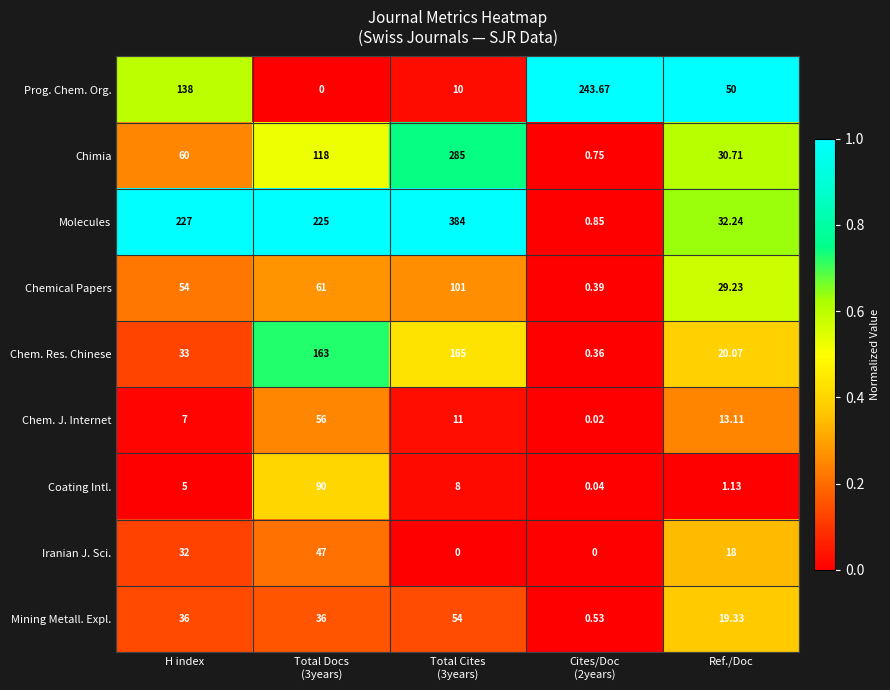

What is the maximum value shown in the chart?

384.0